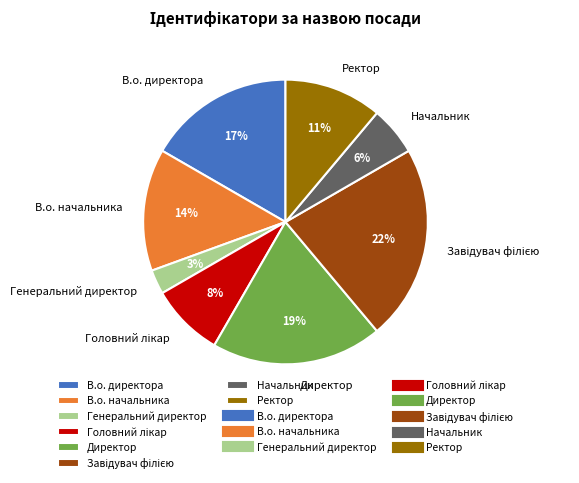

Does any single category account for the majority?

No